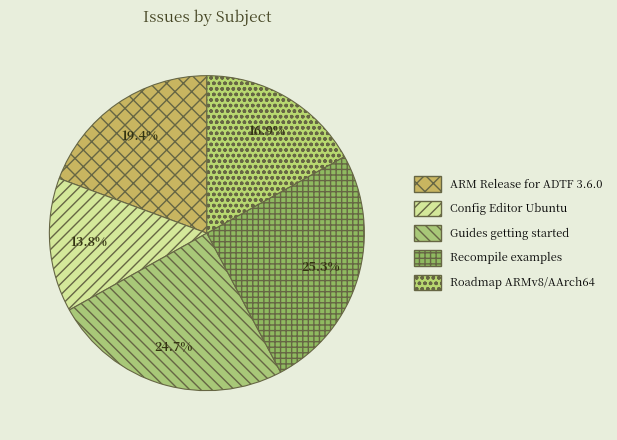

Count the number of slices in the pie.

5